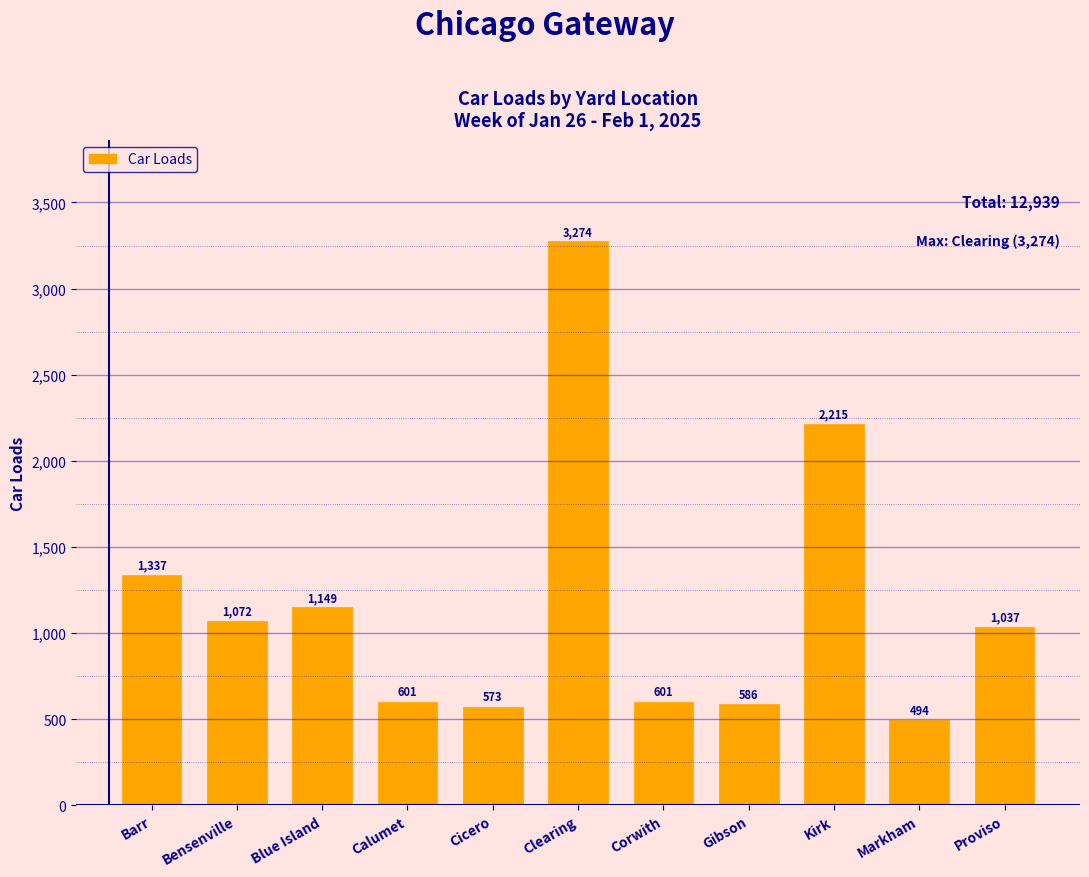

Reading left to right, transcribe all the data shown in this chart.

1337	1072	1149	601	573	3274	601	586	2215	494	1037